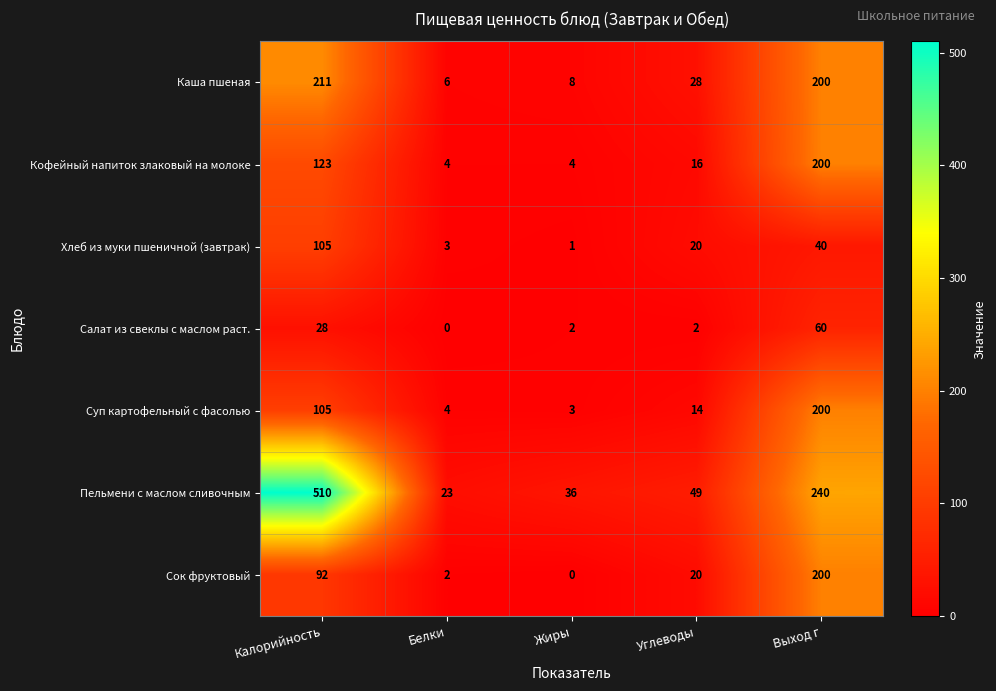

What is the maximum value shown in the chart?

510